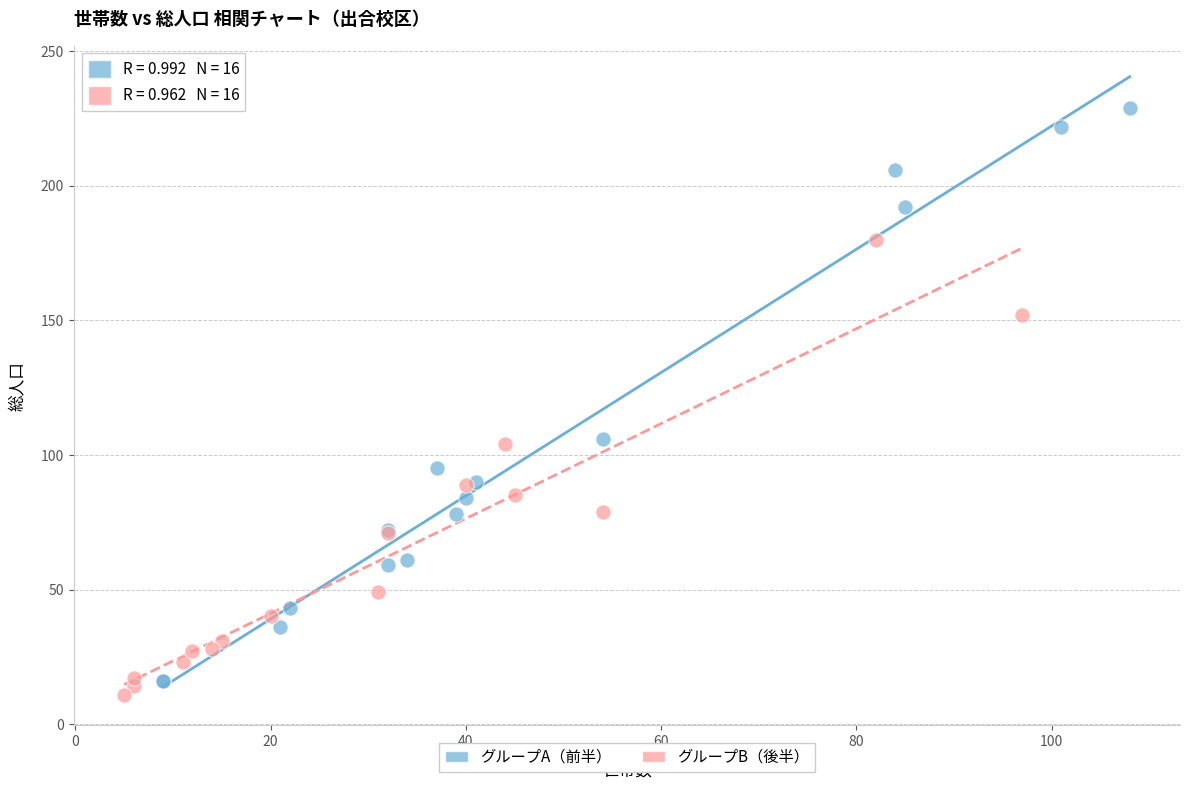

Which series reaches the maximum Y coordinate?

グループA（前半）